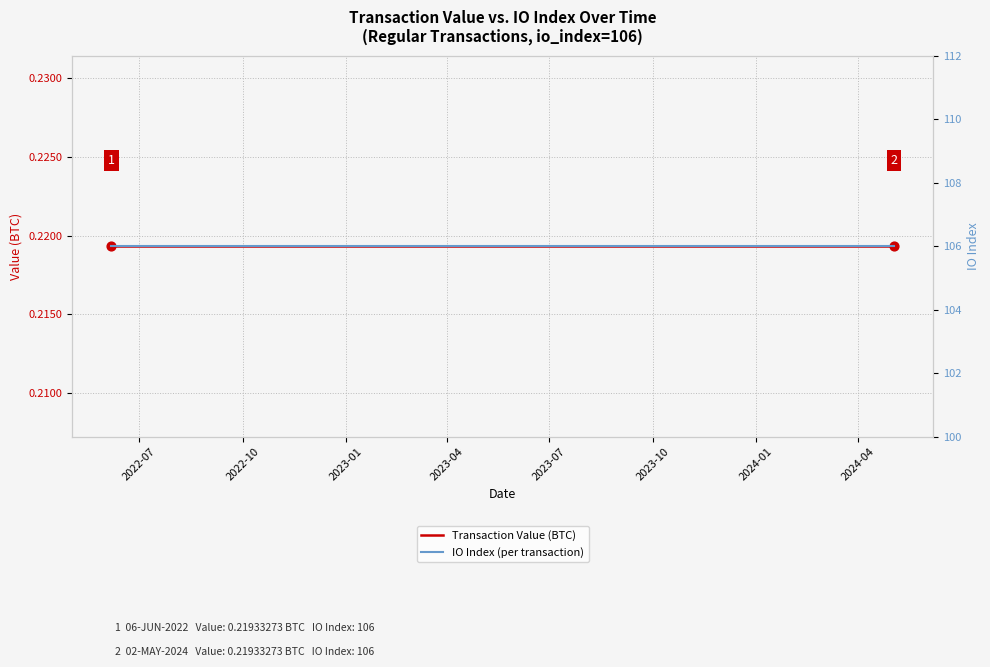

What are all the series names shown in the legend?

Transaction Value (BTC), IO Index (per transaction)